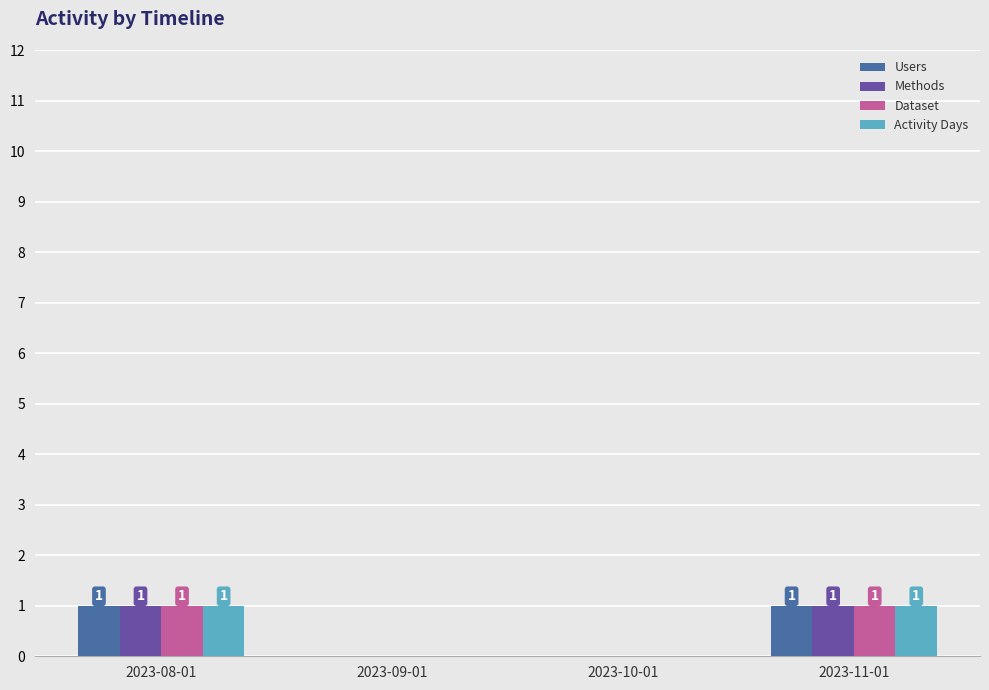

The Users series shows 1 at 2023-09-01. True or false?

False